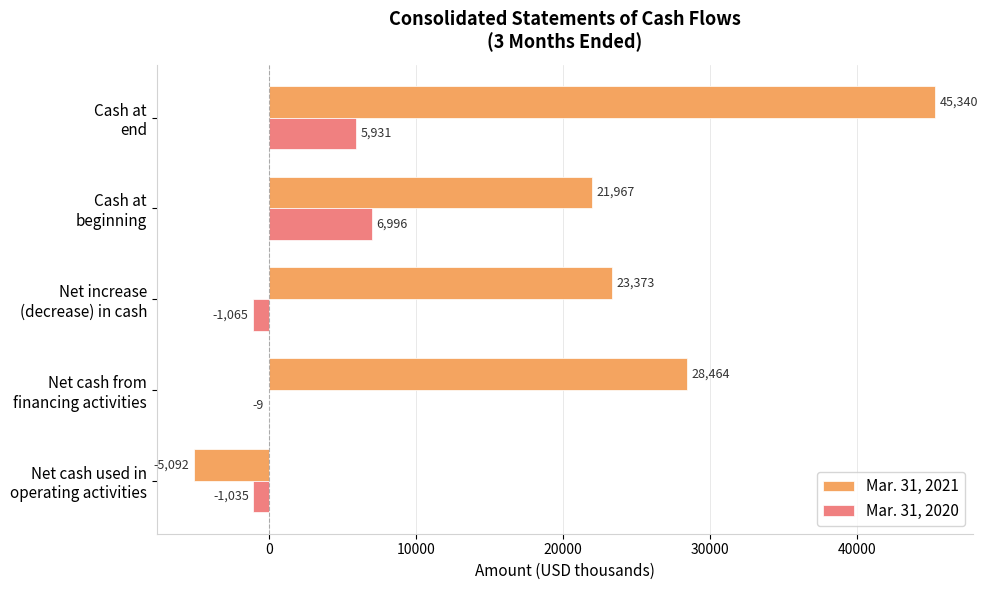

Which series has the largest total across all categories?

Mar. 31, 2021